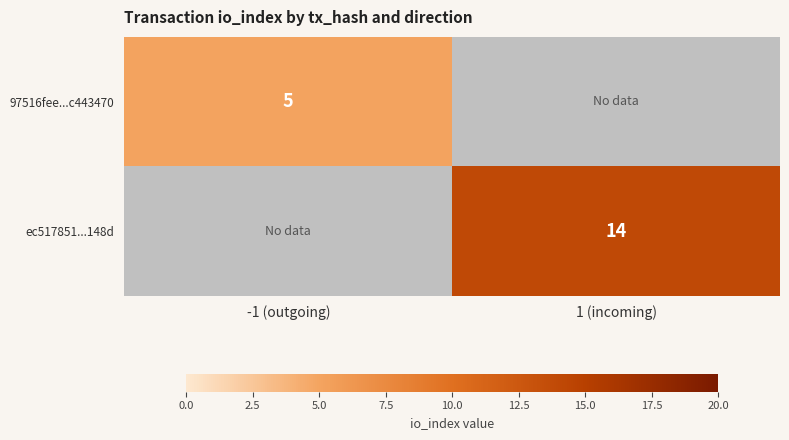

The 97516fee...c443470 series shows 5 at -1 (outgoing). True or false?

True